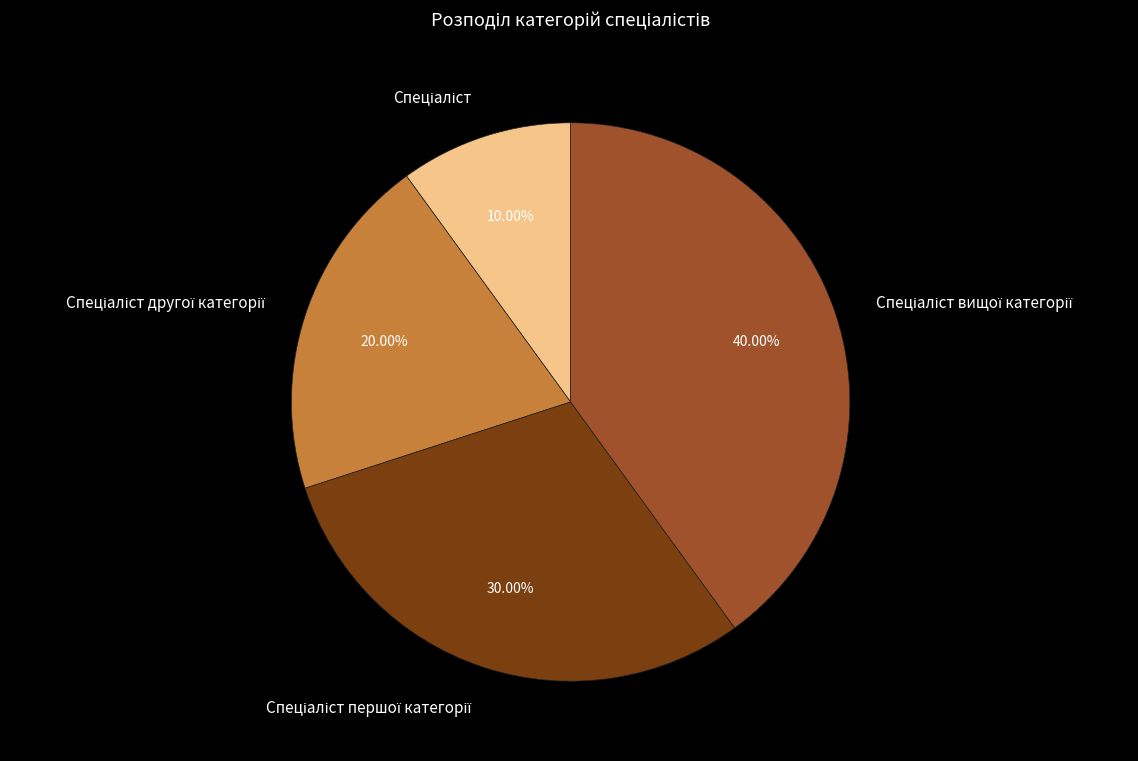

Is there any slice that represents more than half of the pie?

No